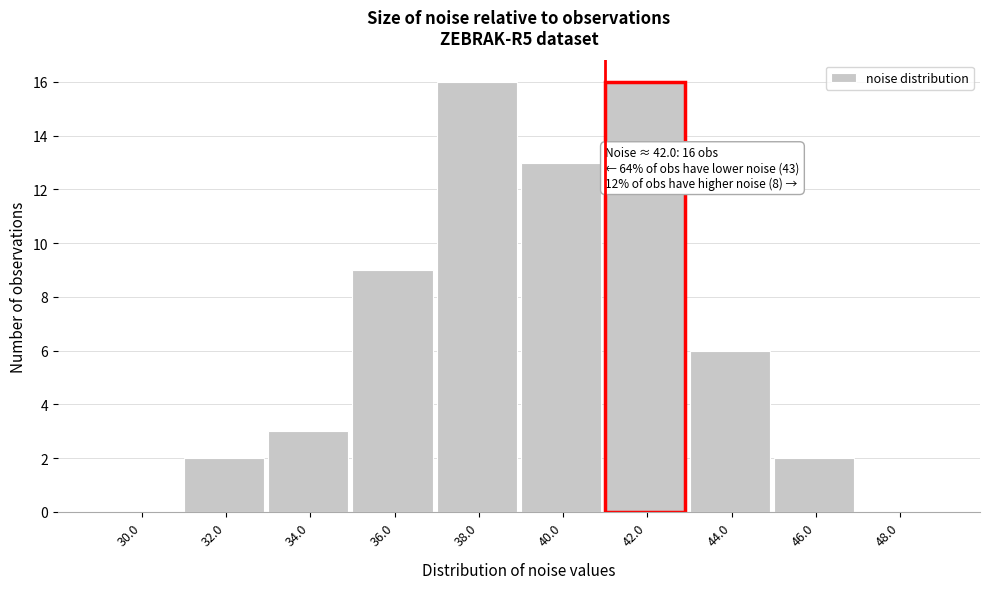

Reading left to right, what are all the values shown in this chart?

30.0=0	32.0=2	34.0=3	36.0=9	38.0=16	40.0=13	42.0=16	44.0=6	46.0=2	48.0=0